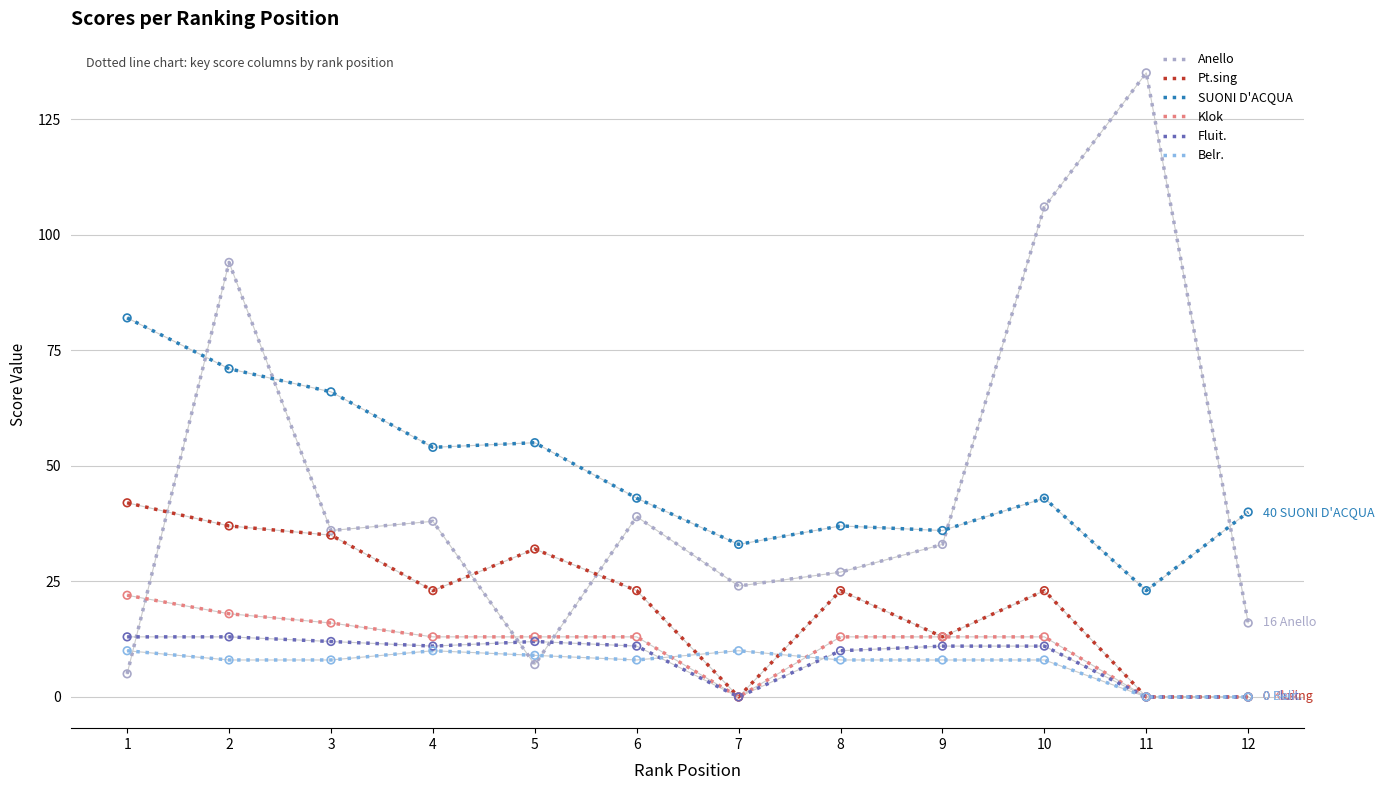

Which series has the largest range (max minus min)?

Anello